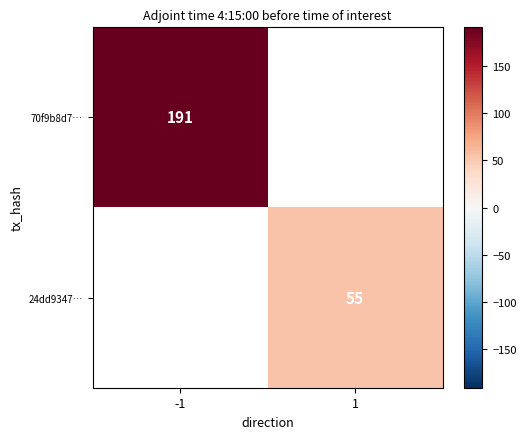

The 70f9b8d7… series shows 191 at -1. True or false?

True